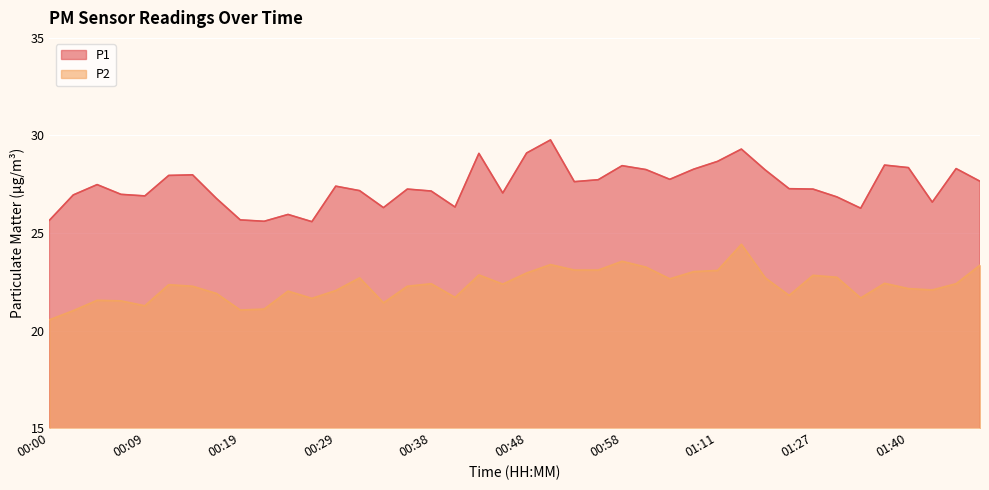

What is the label of the 17th point from the right?

00:55